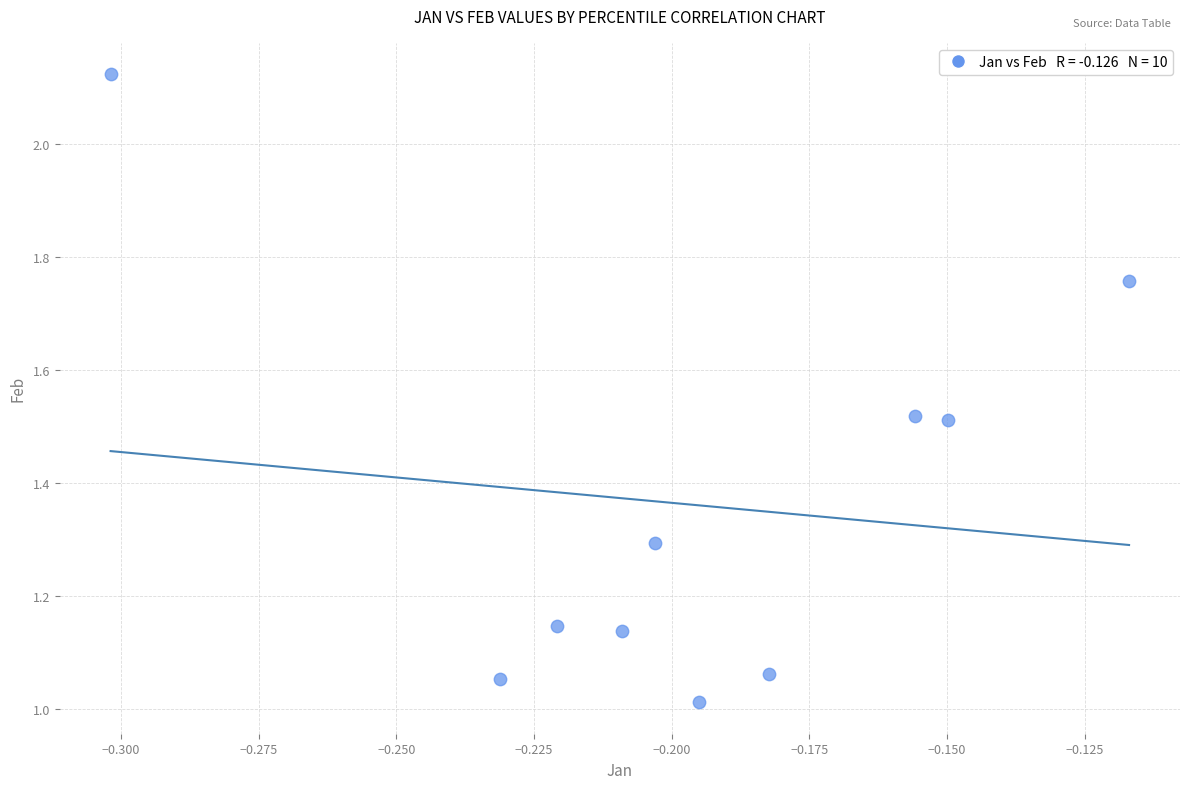

What is the average Y value?

1.4